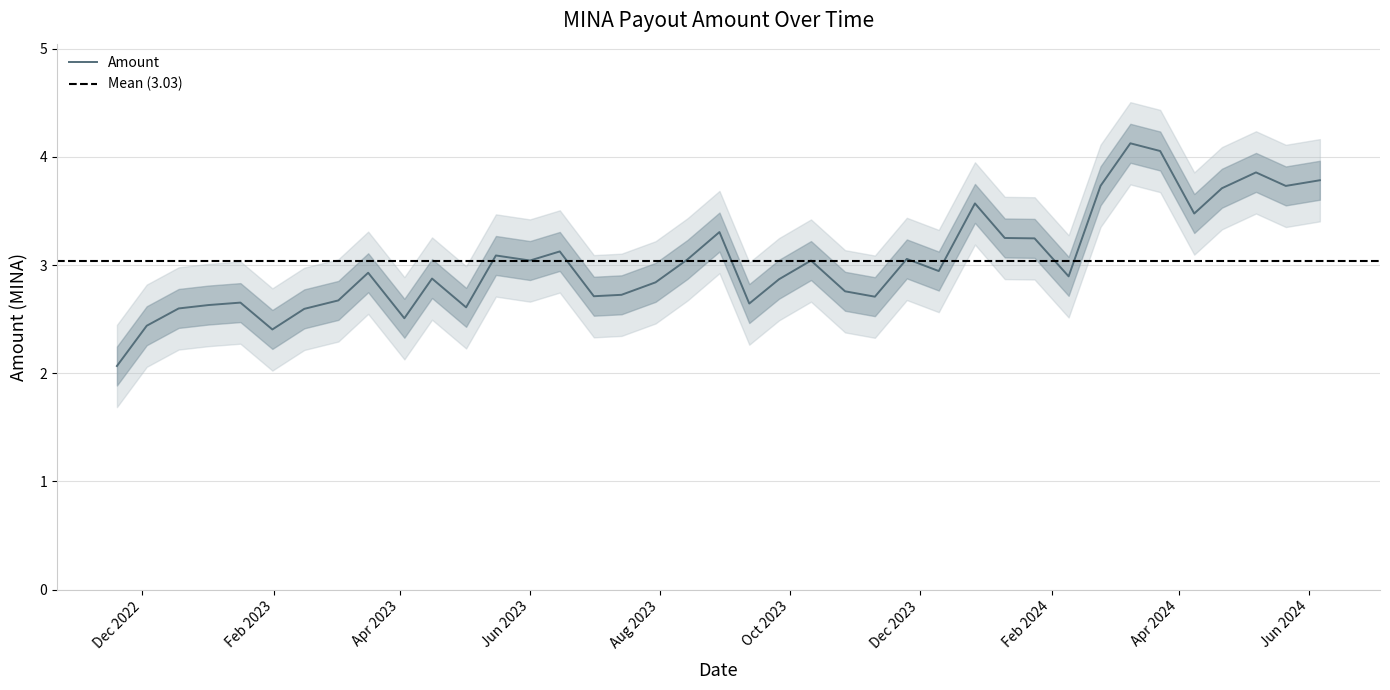

Reading left to right, transcribe all the data shown in this chart.

2.1	2.4	2.6	2.6	2.7	2.4	2.6	2.7	2.9	2.5	2.9	2.6	3.1	3.0	3.1	2.7	2.7	2.8	3.1	3.3	2.6	2.9	3.0	2.8	2.7	3.1	2.9	3.6	3.2	3.2	2.9	3.7	4.1	4.1	3.5	3.7	3.9	3.7	3.8